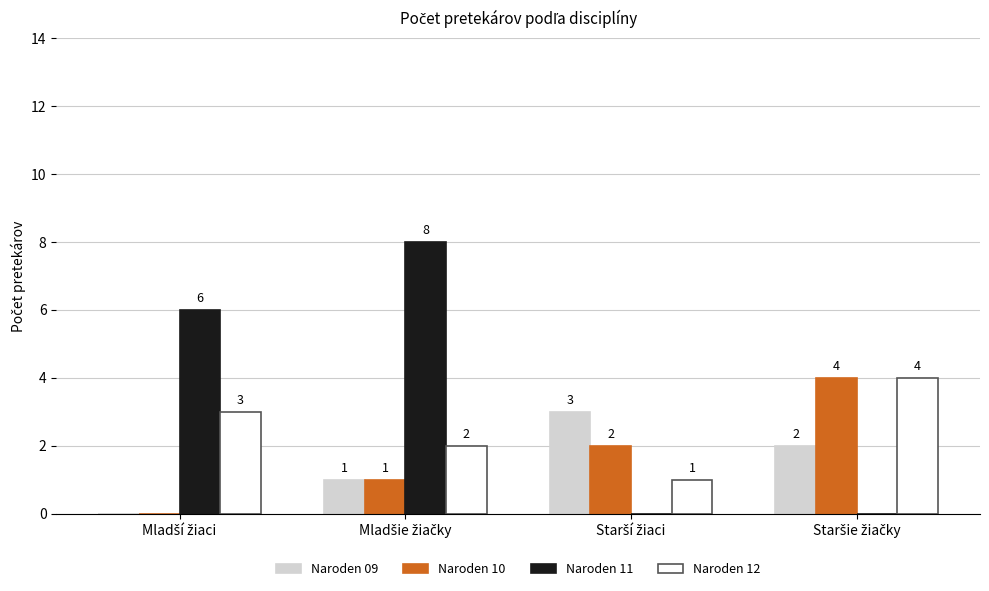

Reading left to right, transcribe all the data shown in this chart.

Naroden 09: 0	1	3	2
Naroden 10: 0	1	2	4
Naroden 11: 6	8	0	0
Naroden 12: 3	2	1	4